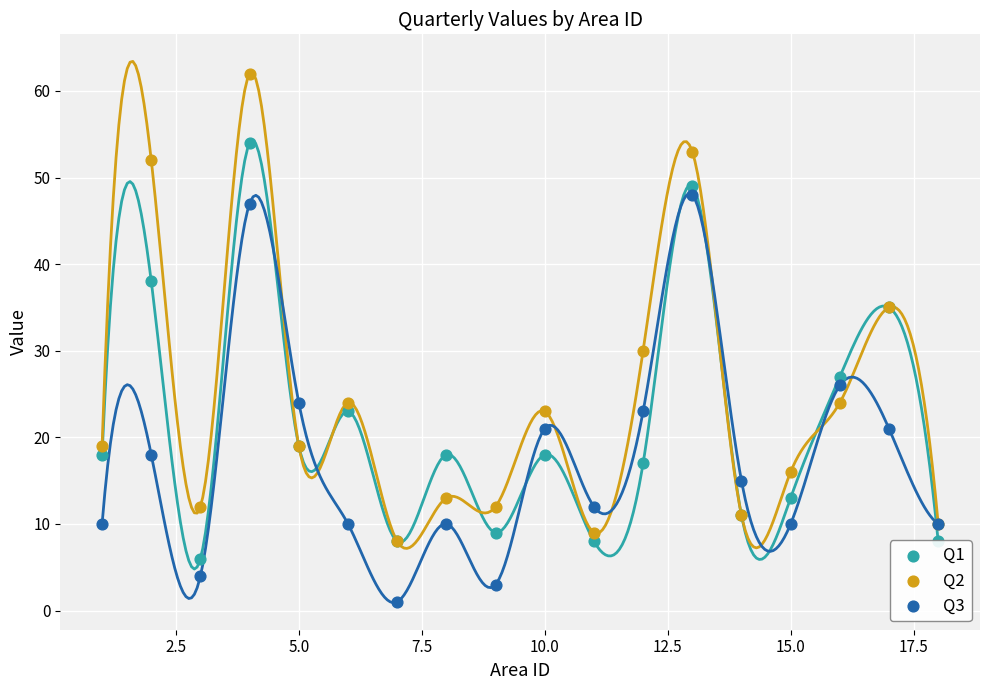

What are all the series names shown in the legend?

Q1, Q2, Q3